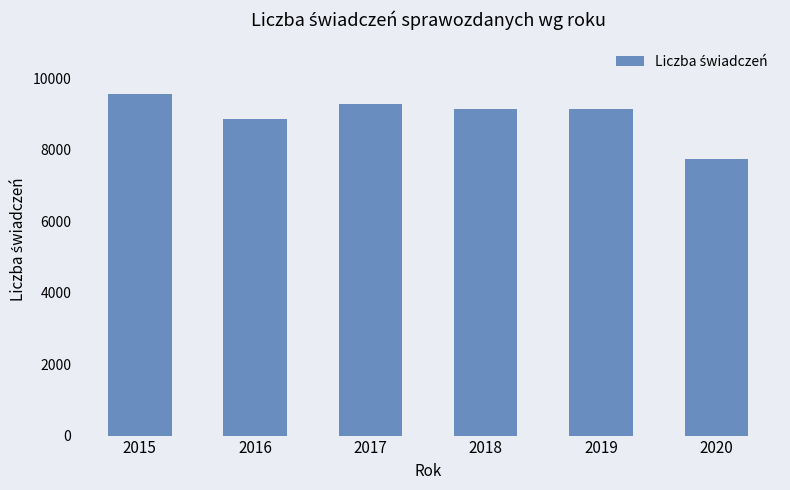

How many data points does each series have?

6